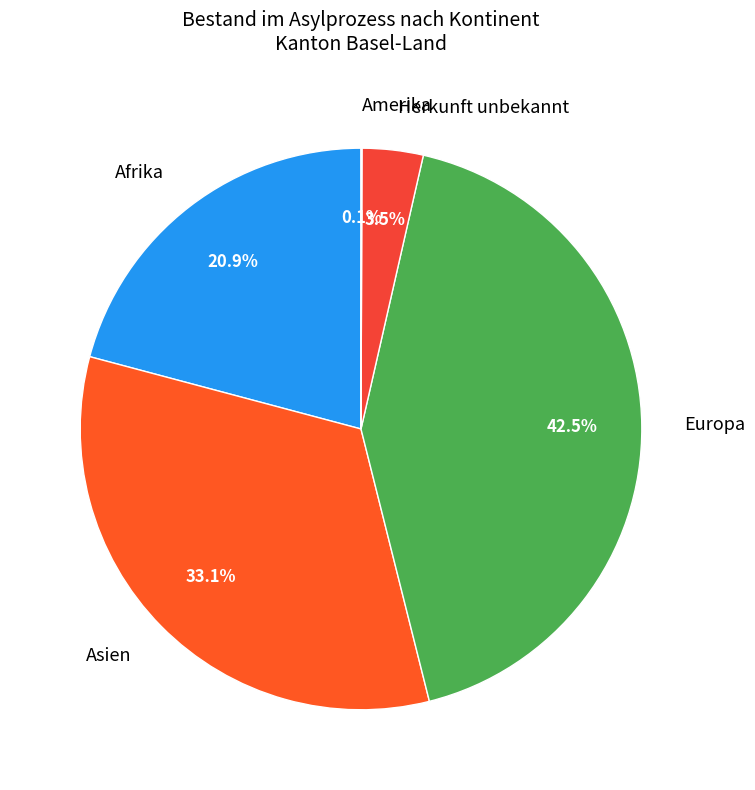

To the nearest percent, what is the difference between the largest and smallest slice percentages?

42%